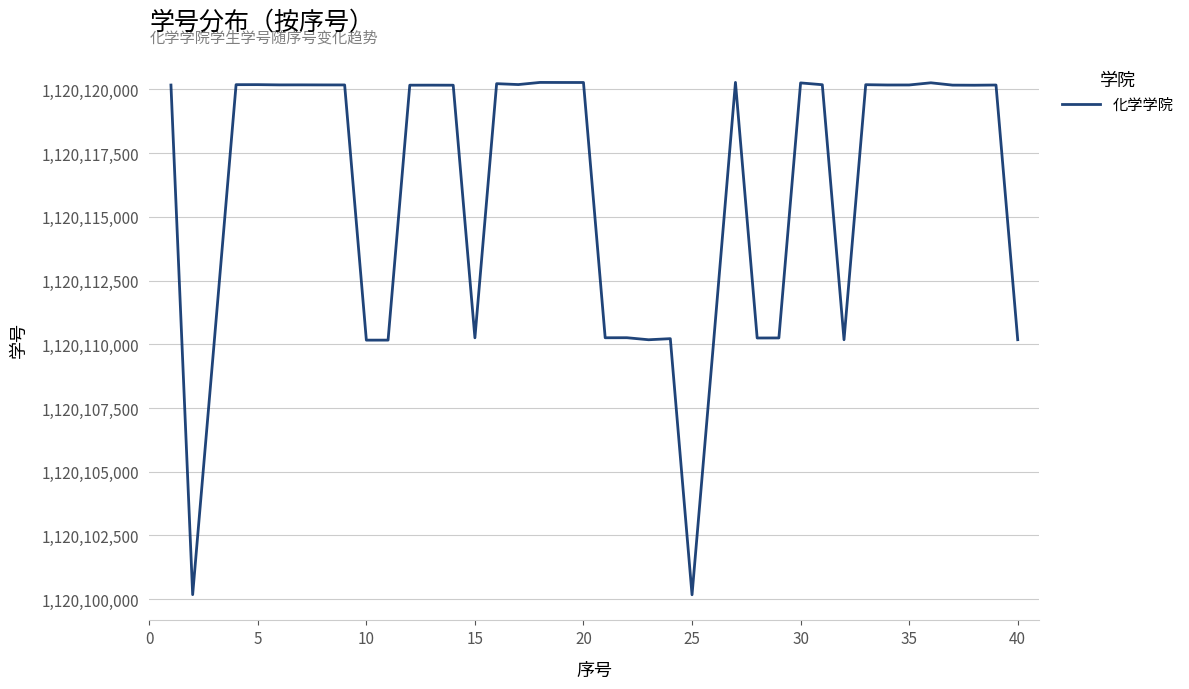

What is the greatest value displayed?

1120120277